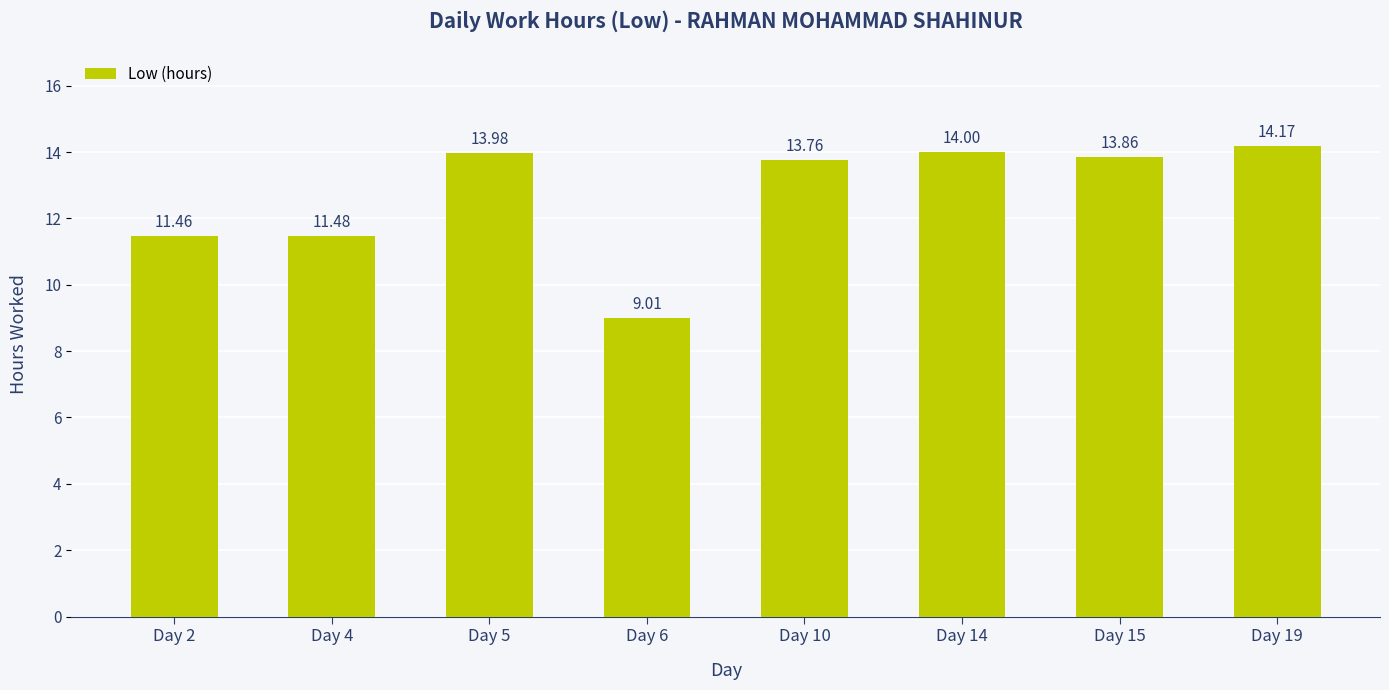

How many values are below 13?

3